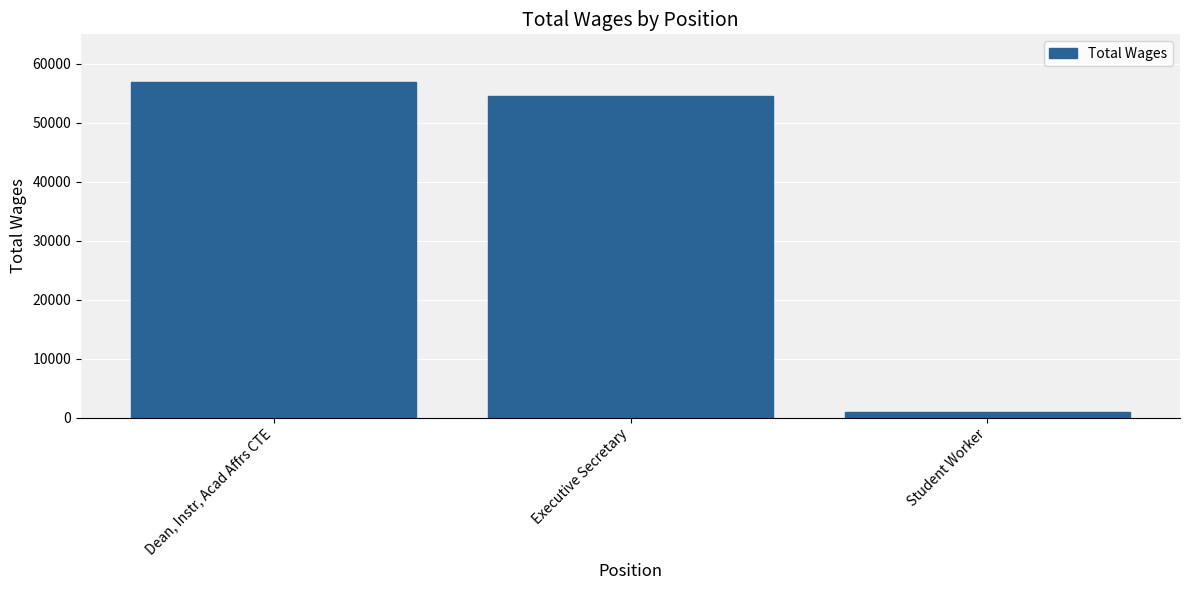

What is the difference between the values at Executive Secretary and Dean, Instr, Acad Affrs CTE?

2350.6